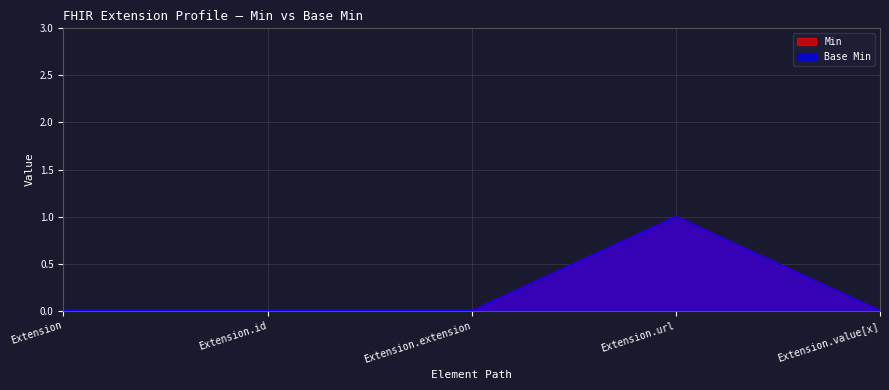

Reading left to right, what are all the values shown in this chart?

Min: 0	0	0	1	0
Base Min: 0	0	0	1	0